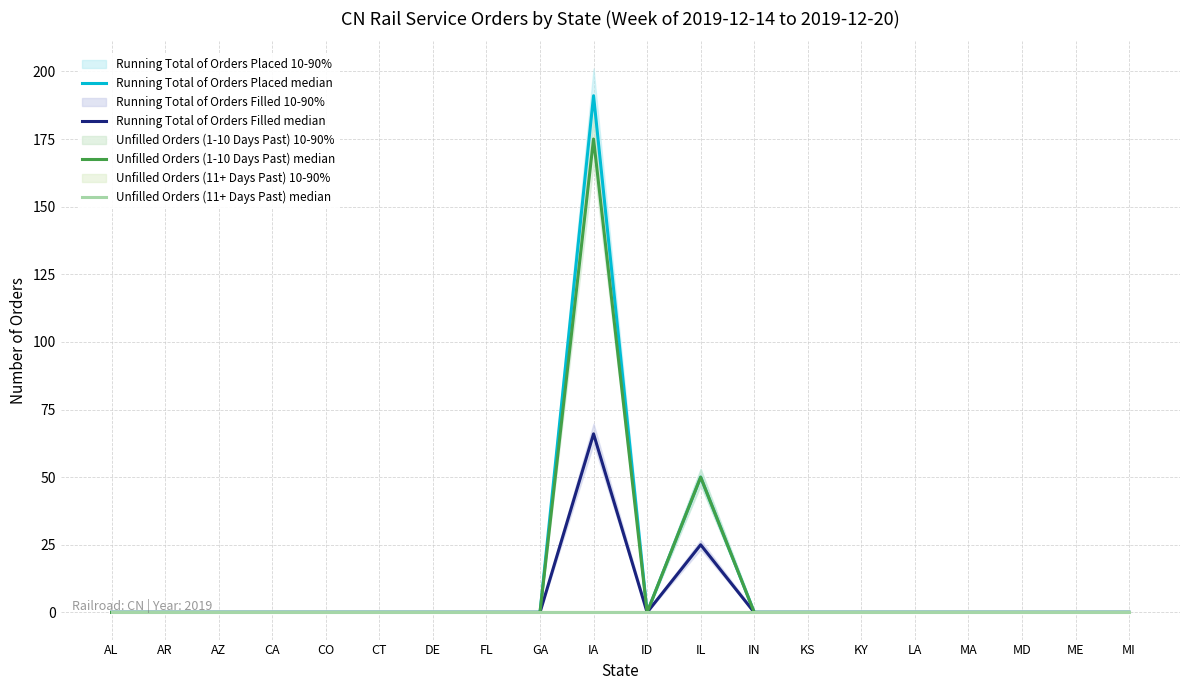

True or false: Running Total of Orders Filled median has a value of 0 at MI.

True